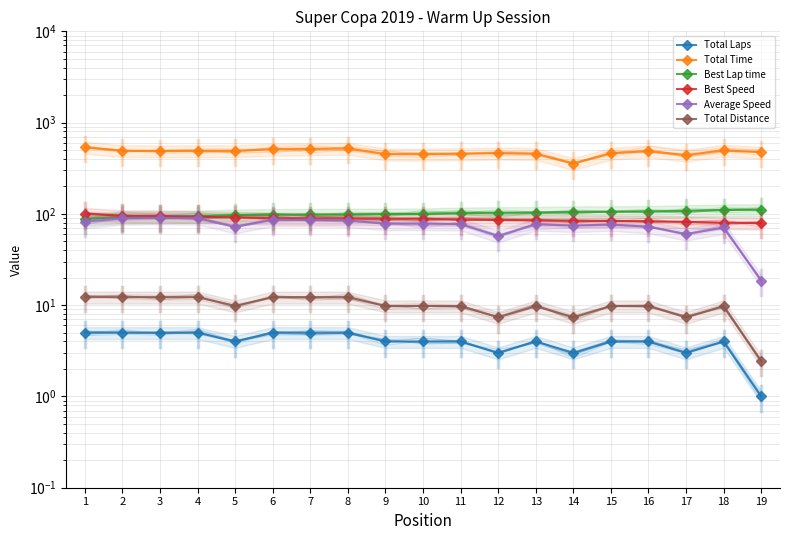

Reading right to left, extract all data points from this chart.

Total Laps: 19=1.0	18=4.0	17=3.0	16=4.0	15=4.0	14=3.0	13=4.0	12=3.0	11=4.0	10=4.0	9=4.0	8=5.0	7=5.0	6=5.0	5=4.0	4=5.0	3=5.0	2=5.0	1=5.0
Total Time: 19=473.8	18=497.1	17=440.3	16=488.9	15=460.8	14=355.5	13=457.7	12=462.9	11=455.3	10=451.5	9=452.1	8=522.5	7=513.9	6=511.3	5=490.7	4=491.2	3=488.7	2=491.5	1=537.9
Best Lap time: 19=111.1	18=110.4	17=107.8	16=106.1	15=105.5	14=105.0	13=103.4	12=102.8	11=102.0	10=99.7	9=99.5	8=98.9	7=98.5	6=98.1	5=97.0	4=94.6	3=92.8	2=92.7	1=87.5
Best Speed: 19=79.4	18=79.9	17=81.8	16=83.1	15=83.6	14=84.0	13=85.3	12=85.8	11=86.5	10=88.5	9=88.6	8=89.2	7=89.5	6=89.9	5=91.0	4=93.2	3=95.0	2=95.1	1=100.8
Average Speed: 19=18.6	18=71.0	17=60.1	16=72.2	15=76.6	14=74.4	13=77.1	12=57.2	11=77.5	10=78.1	9=78.0	8=84.4	7=85.8	6=86.3	5=71.9	4=89.8	3=90.2	2=89.7	1=82.0
Total Distance: 19=2.5	18=9.8	17=7.3	16=9.8	15=9.8	14=7.3	13=9.8	12=7.3	11=9.8	10=9.8	9=9.8	8=12.2	7=12.2	6=12.2	5=9.8	4=12.2	3=12.2	2=12.2	1=12.2